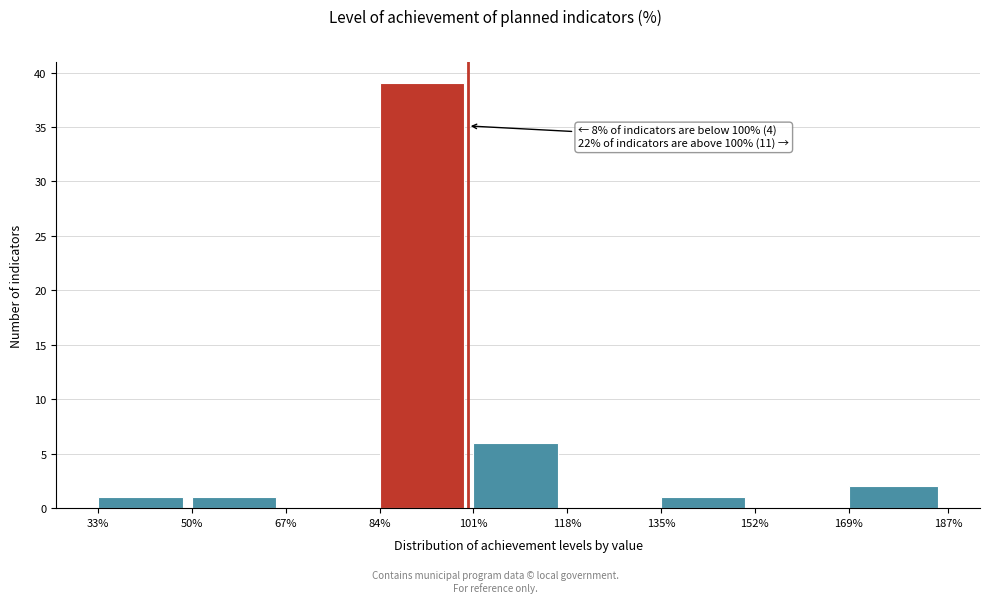

Over which range of the x-axis is the bar tallest?

84% to 101%